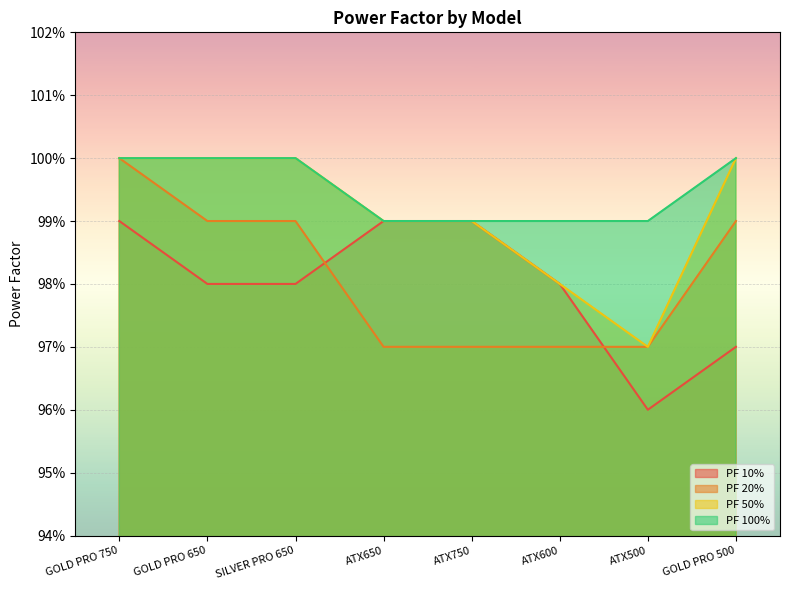

At which category does PF 10% reach its first local valley?

ATX500